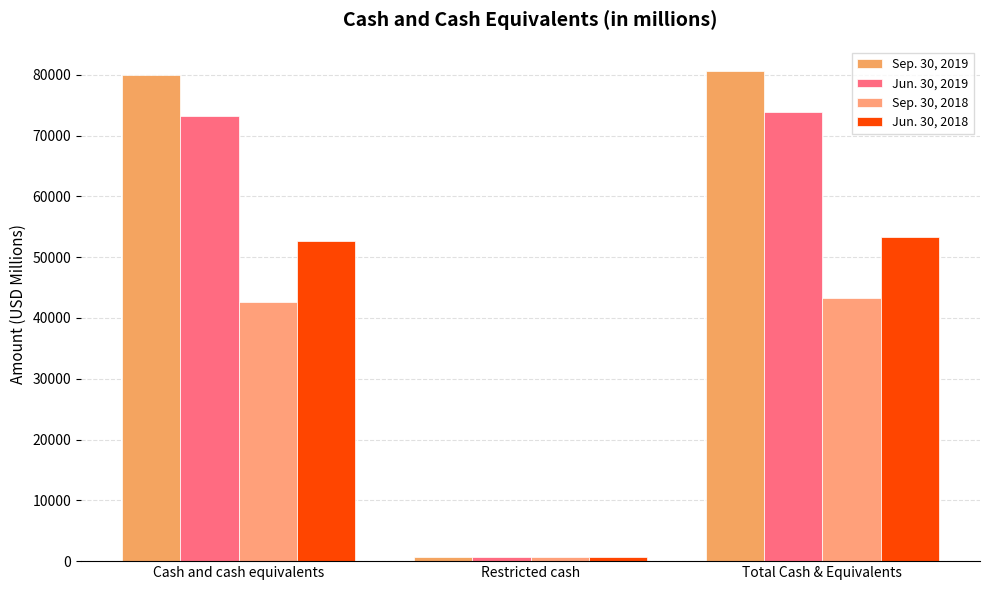

List the series in order of their overall mean, lowest first.

Sep. 30, 2018, Jun. 30, 2018, Jun. 30, 2019, Sep. 30, 2019